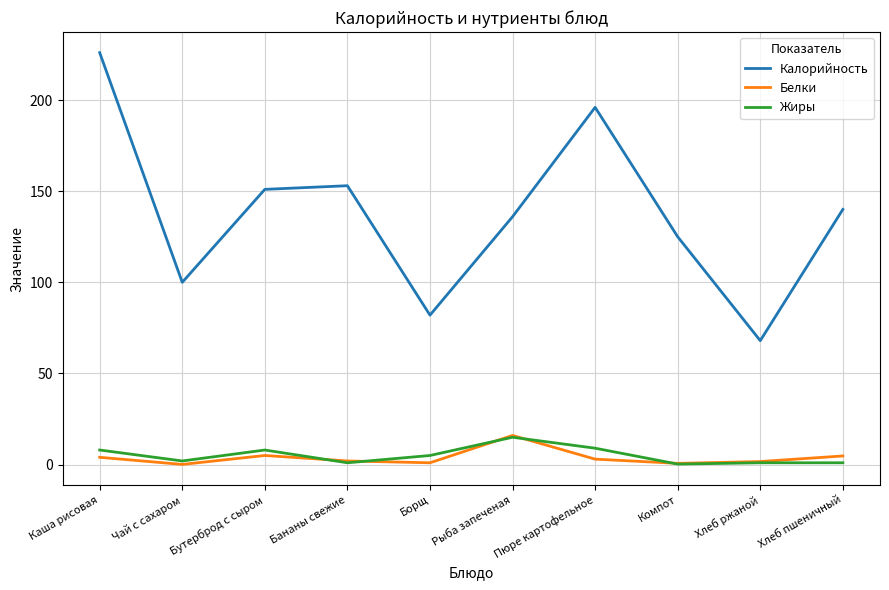

What is the maximum value for Калорийность?

226.0